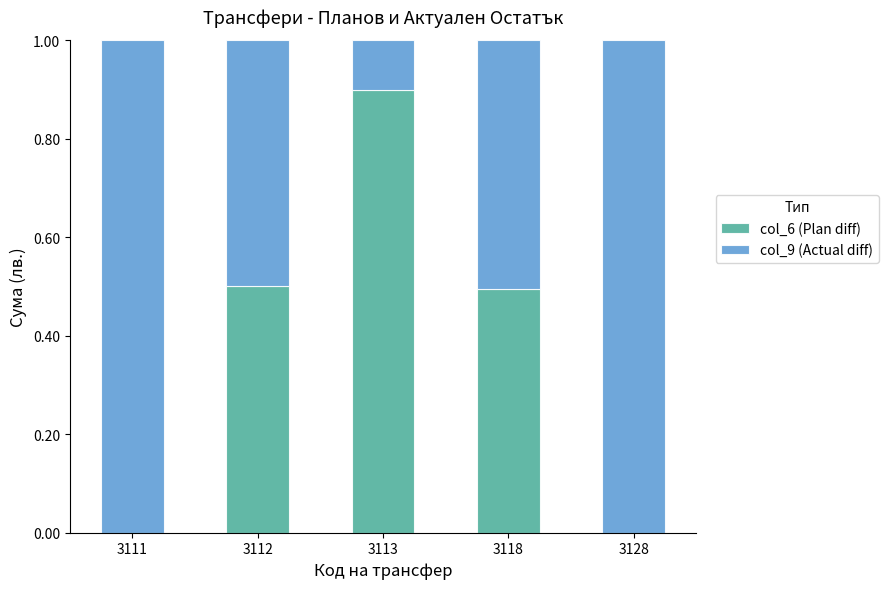

What is the highest value of the col_6 (Plan diff) series?

0.9